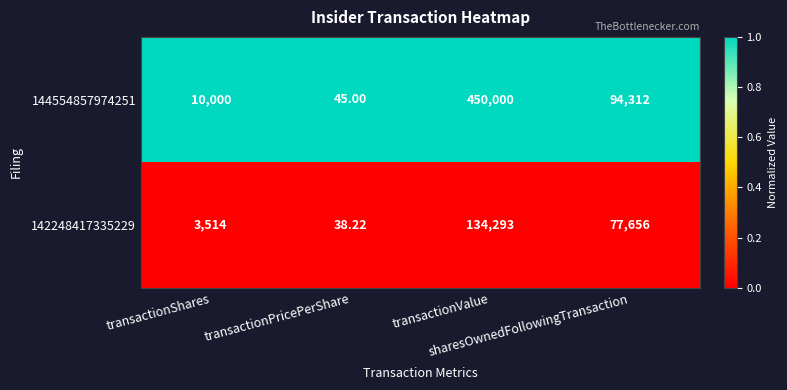

How many series are shown in this chart?

2